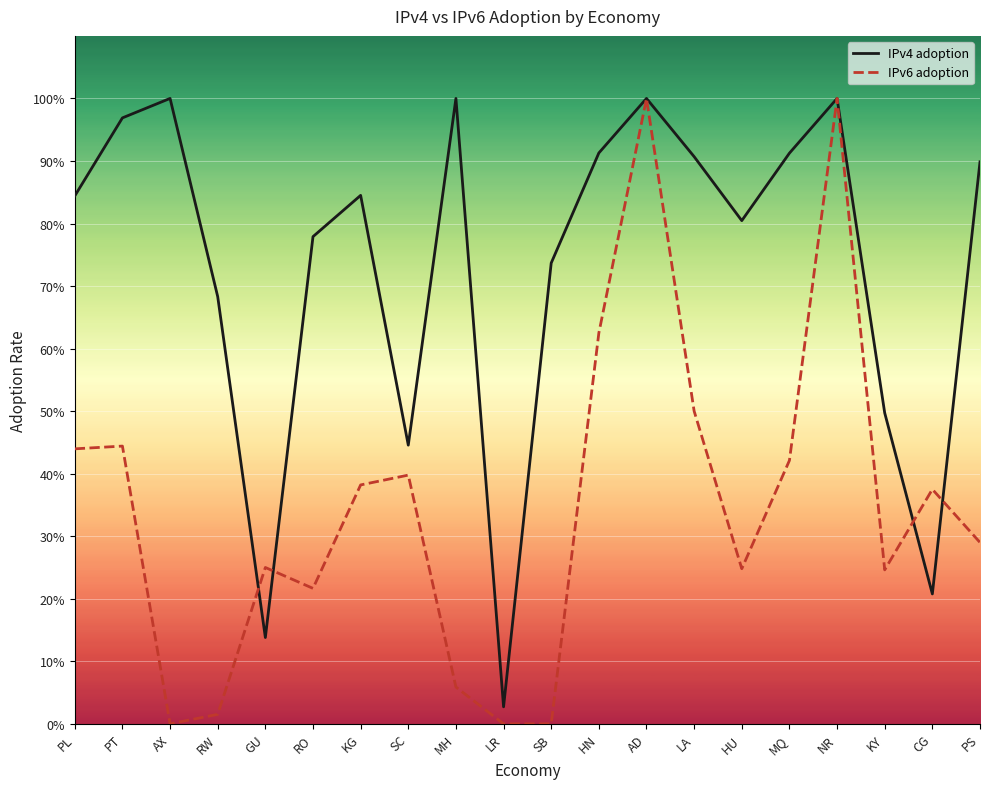

What is the sum of the IPv6 adoption values at AD and RO?

1.2